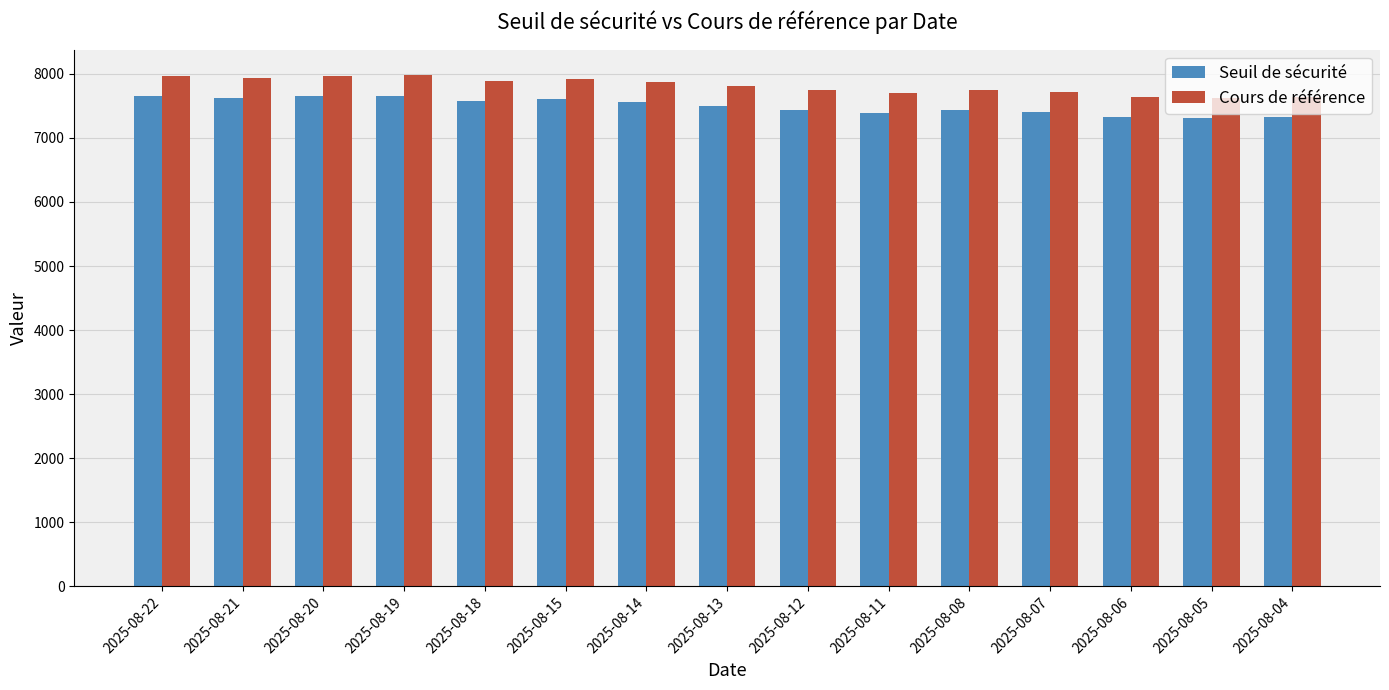

What is the spread (max minus min) of values at 2025-08-14?

314.8